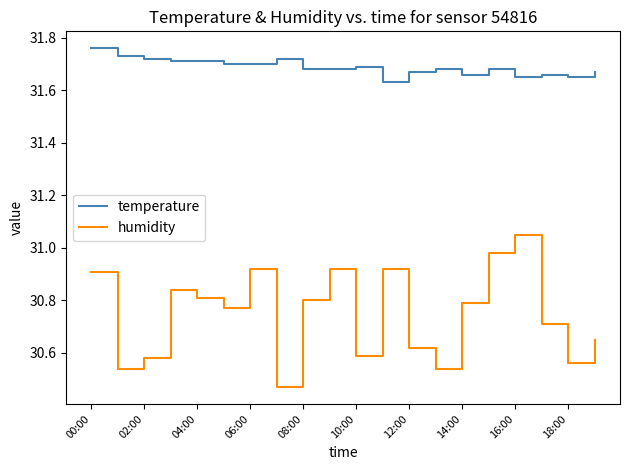

In humidity, how many points are higher than both neighbors (excluding endpoints)?

5